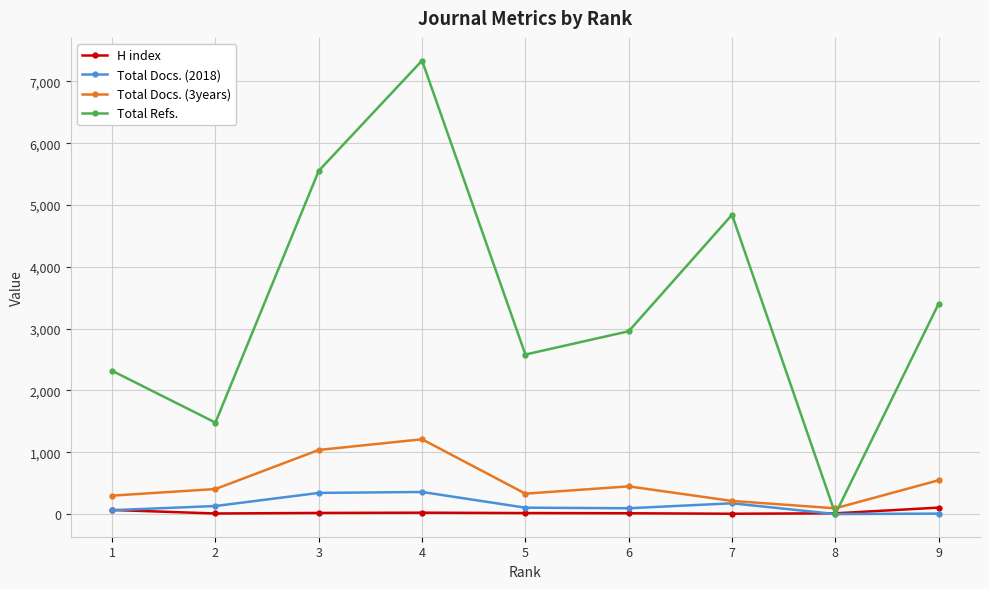

True or false: H index and Total Docs. (2018) cross at least once.

True